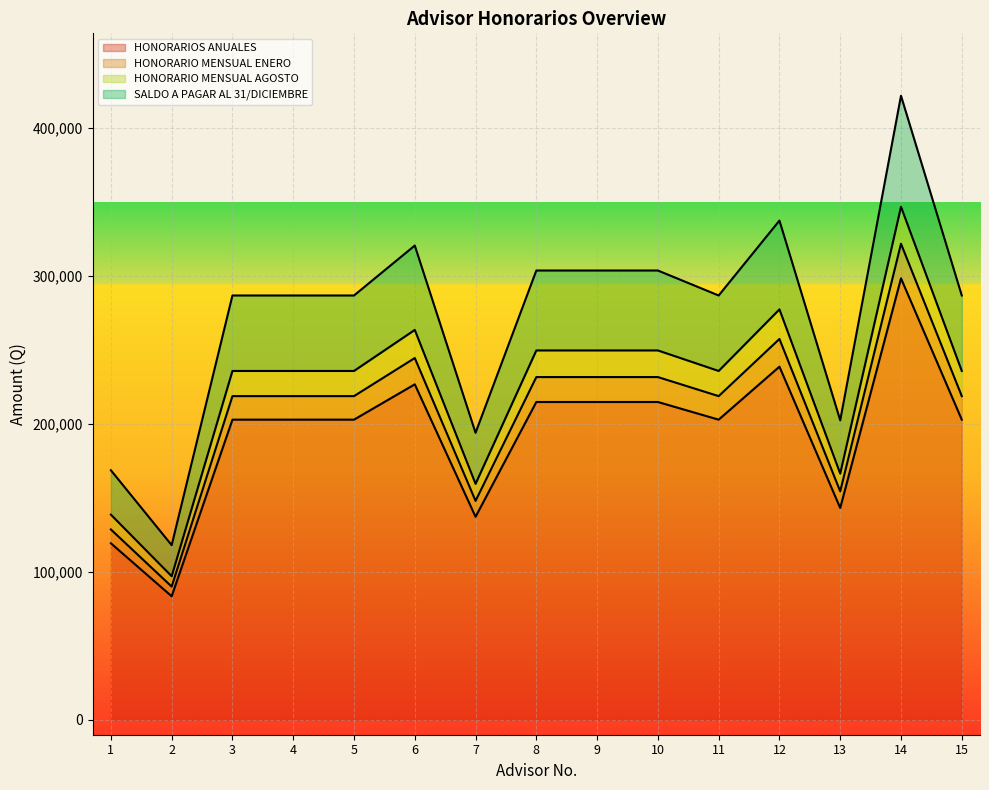

What is the minimum value shown in the chart?

83548.4